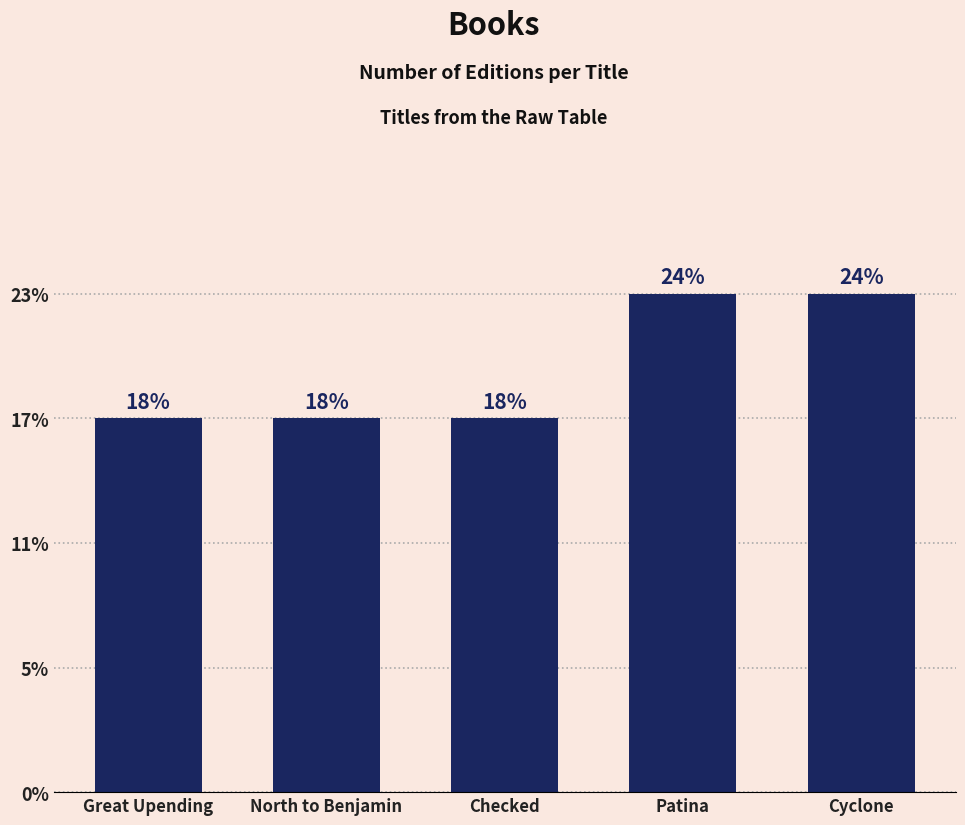

Where is the data nearest to the value 3?

Great Upending